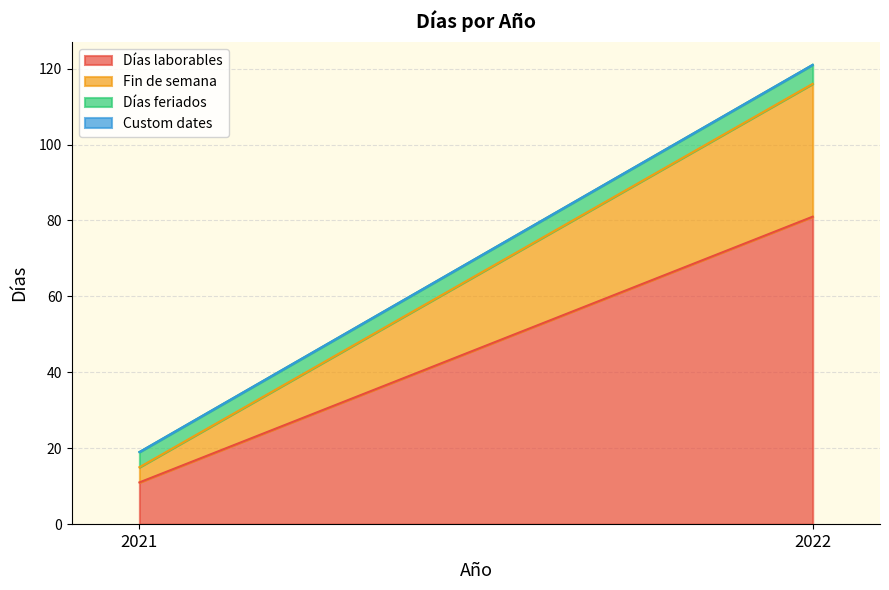

The value of Fin de semana at 2021 is 6. True or false?

False